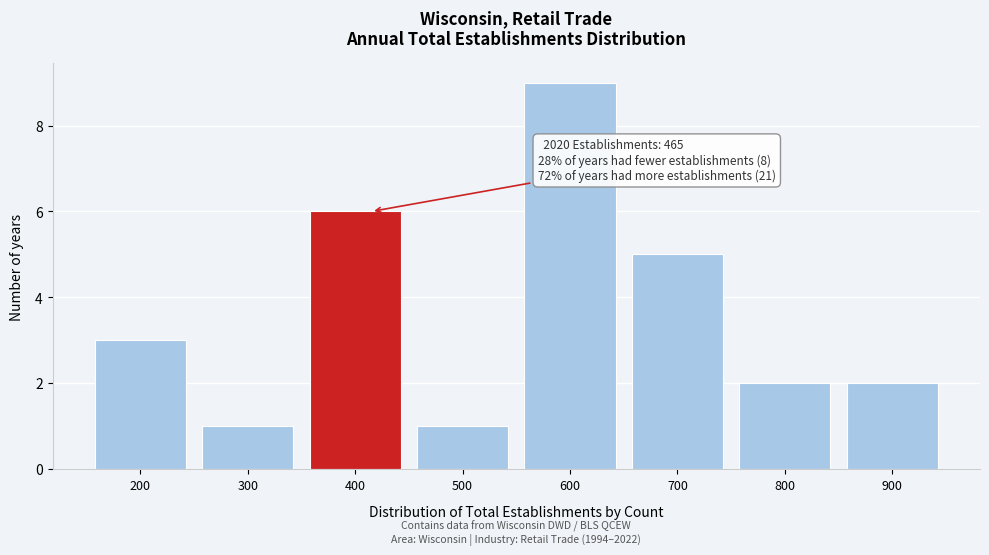

Reading left to right, extract all data points from this chart.

3	1	6	1	9	5	2	2